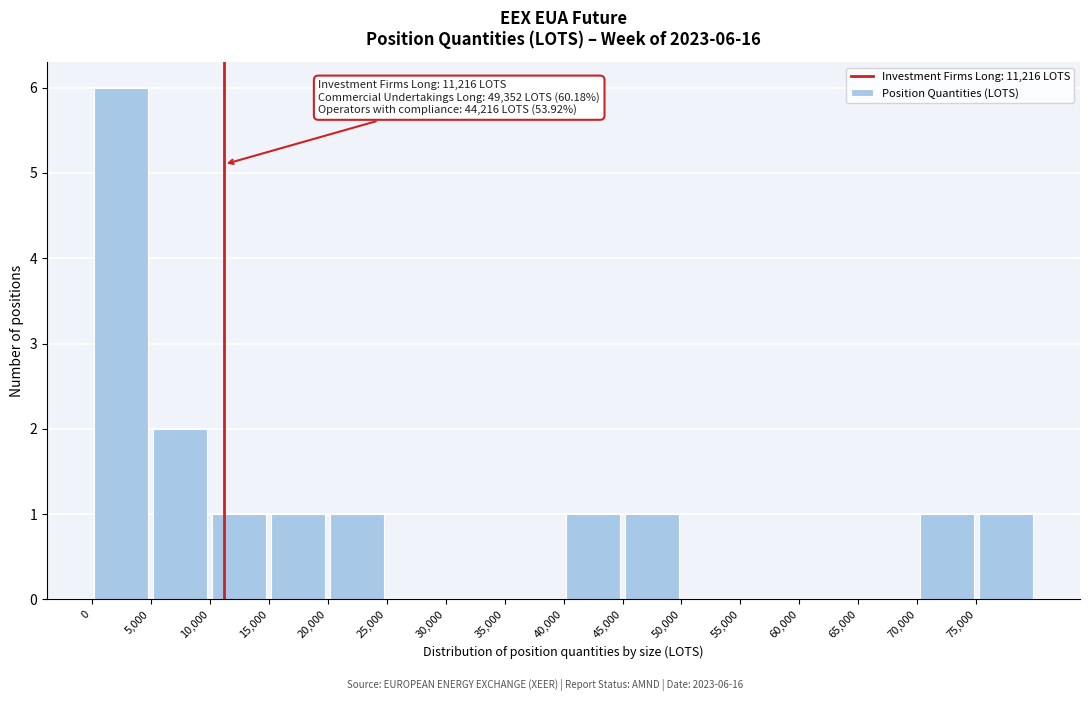

Over which range of the x-axis is the bar tallest?

0 to 5000